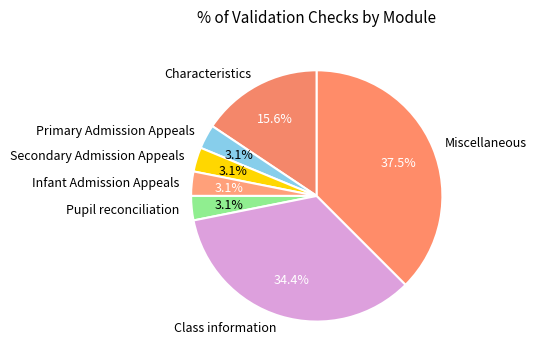

True or false: Characteristics accounts for 26% of the total.

False